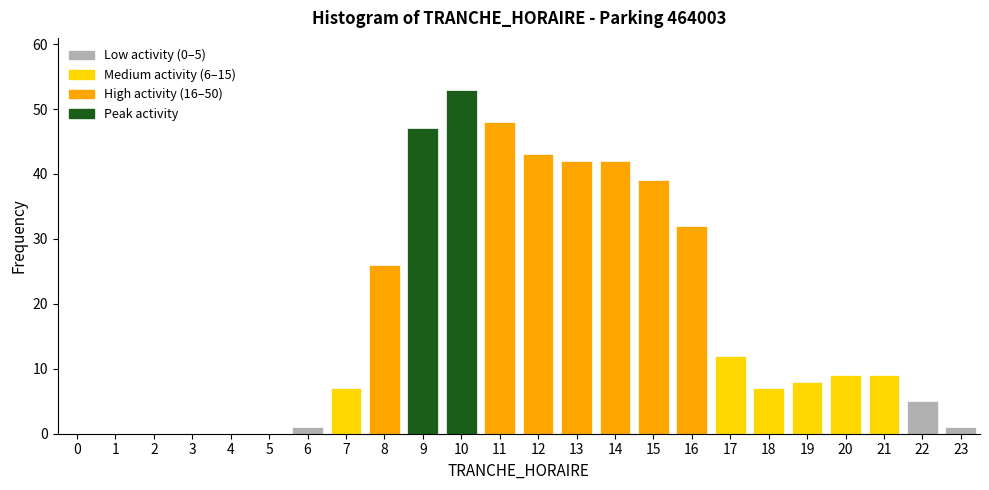

Reading left to right, what are all the values shown in this chart?

0=0	1=0	2=0	3=0	4=0	5=0	6=1	7=7	8=26	9=47	10=53	11=48	12=43	13=42	14=42	15=39	16=32	17=12	18=7	19=8	20=9	21=9	22=5	23=1